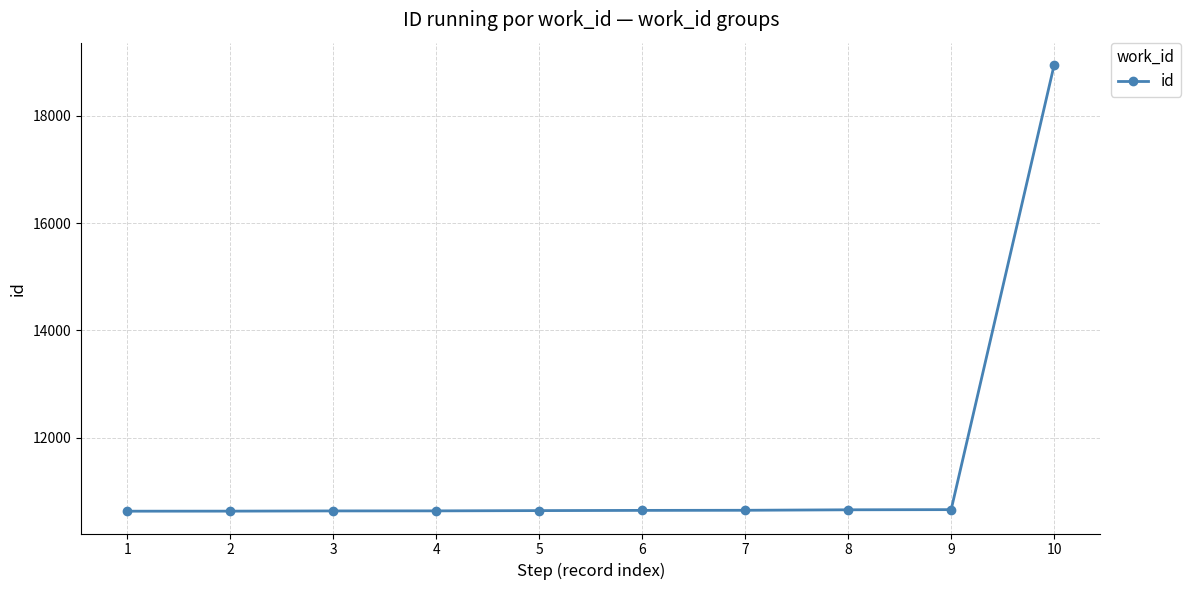

Approximately how many times larger is the value at 4 compared to 1?

1.0